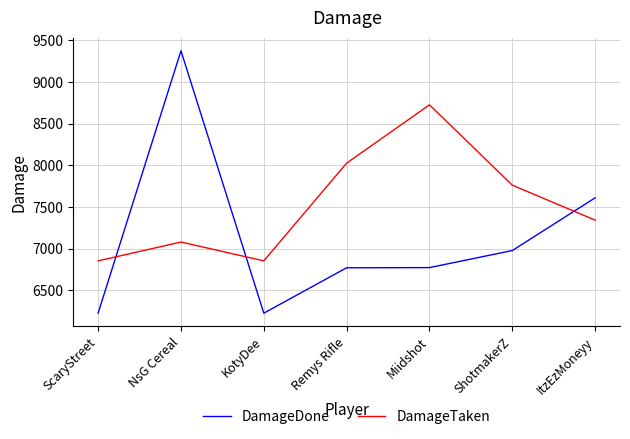

At which label does DamageDone first exceed 6772?

NsG Cereal